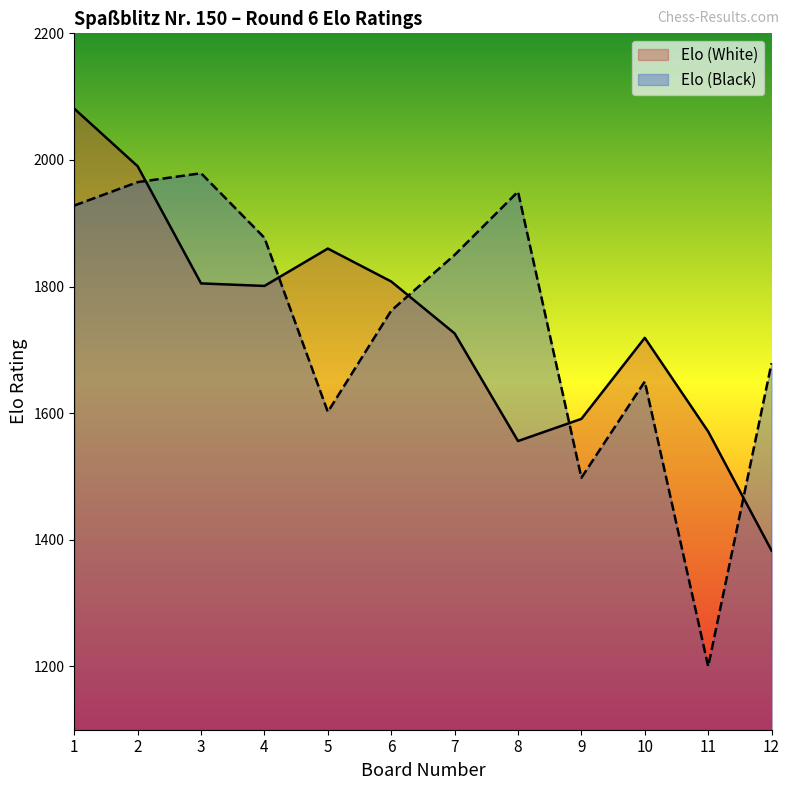

Rank the series at 8 from highest to lowest value.

Elo (Black), Elo (White)